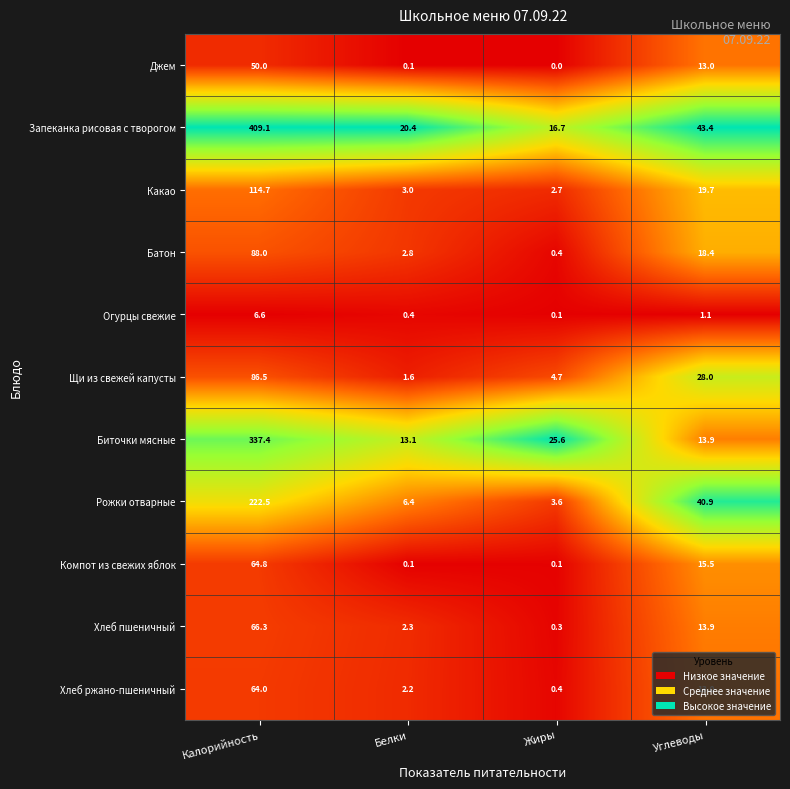

List the labels in order of Запеканка рисовая с творогом value, smallest first.

Жиры, Белки, Углеводы, Калорийность